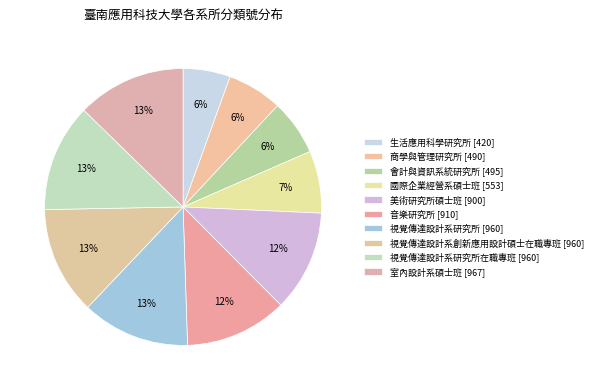

Which slice is the smallest?

生活應用科學研究所